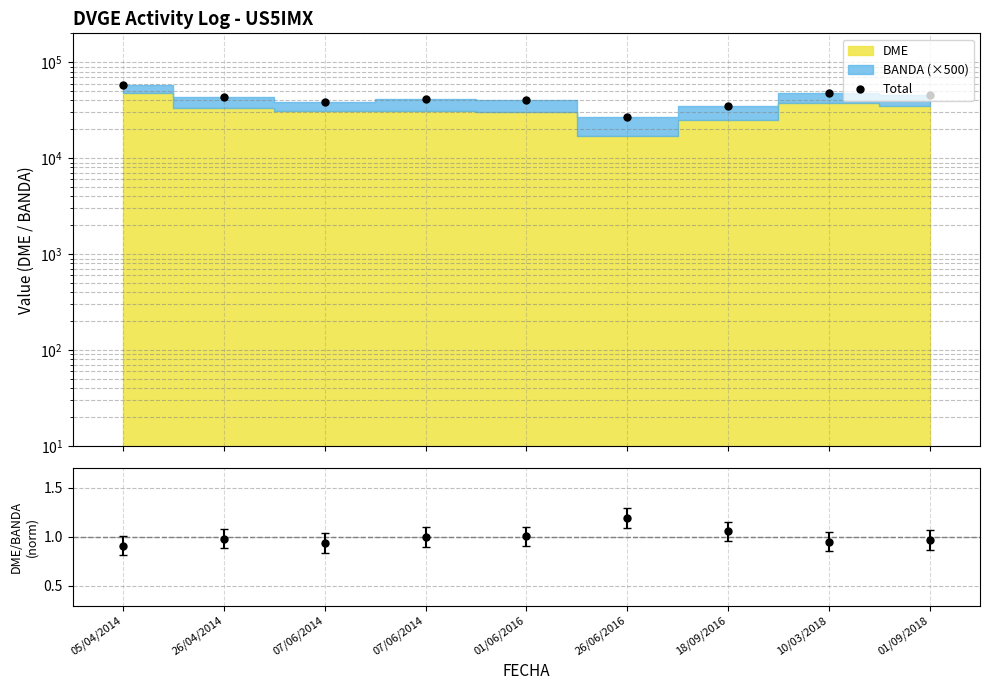

What is the difference between the values at 05/04/2014 and 10/03/2018?

10028